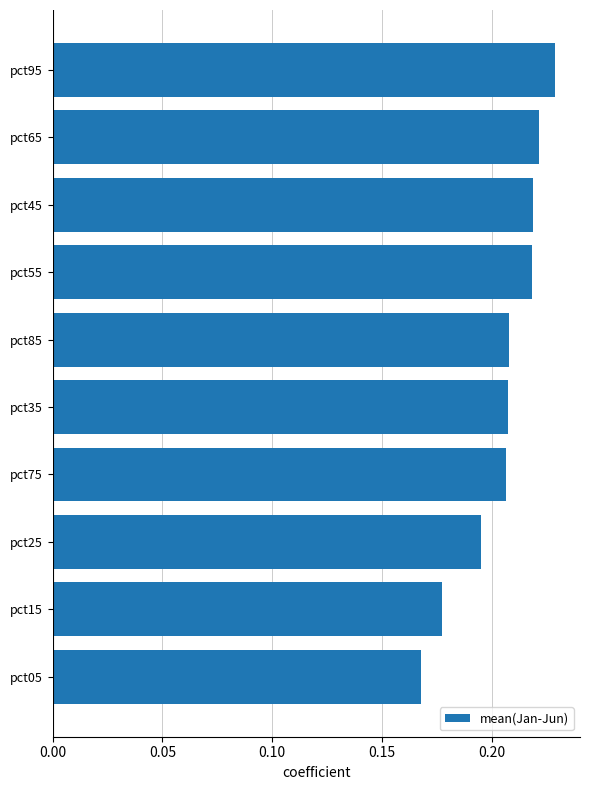

What is the label of the 4th bar from the top?

pct55